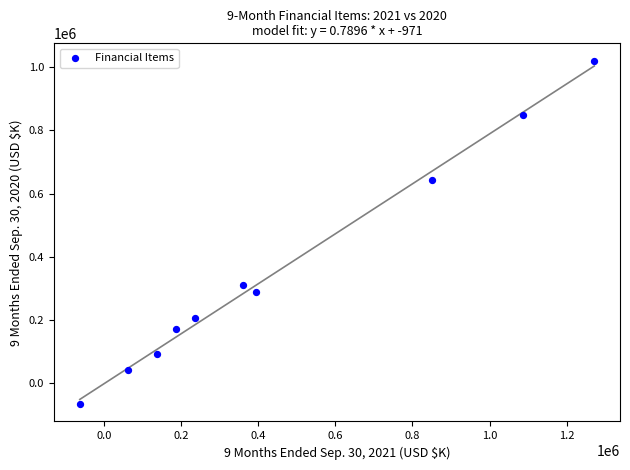

What is the average Y value?

355888